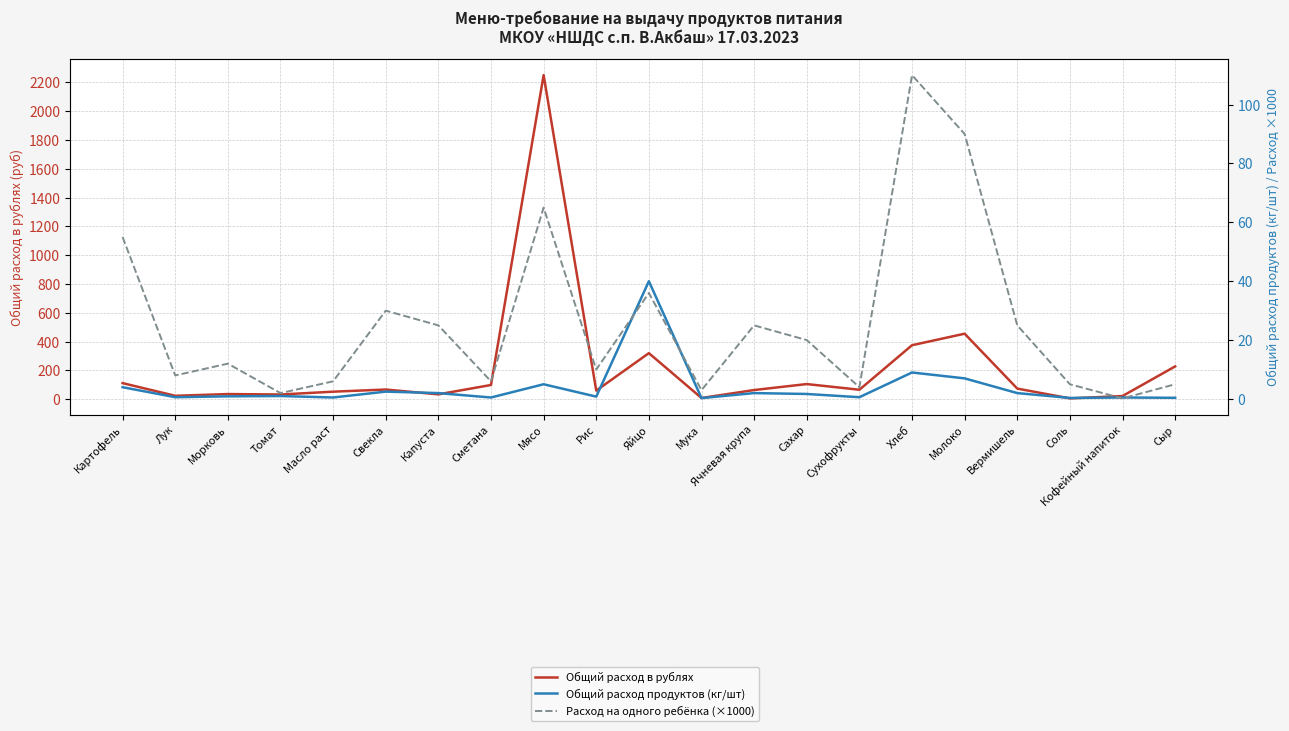

What is the greatest value displayed?

2250.0